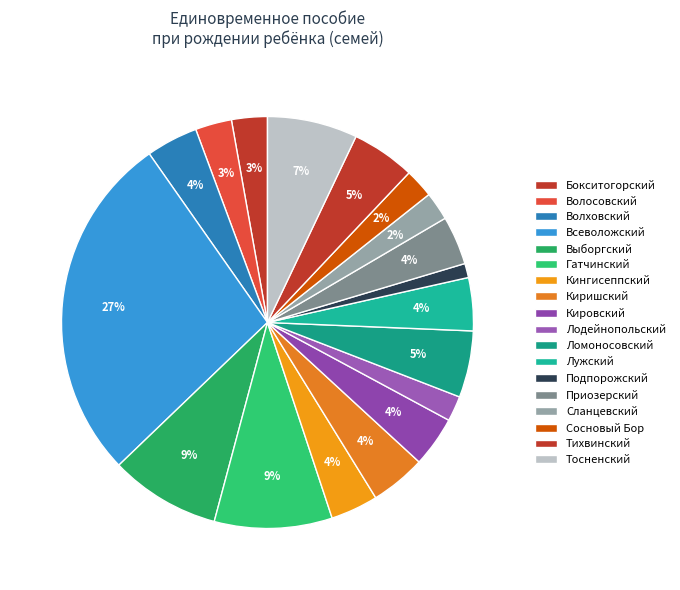

Is there a majority slice in this chart?

No